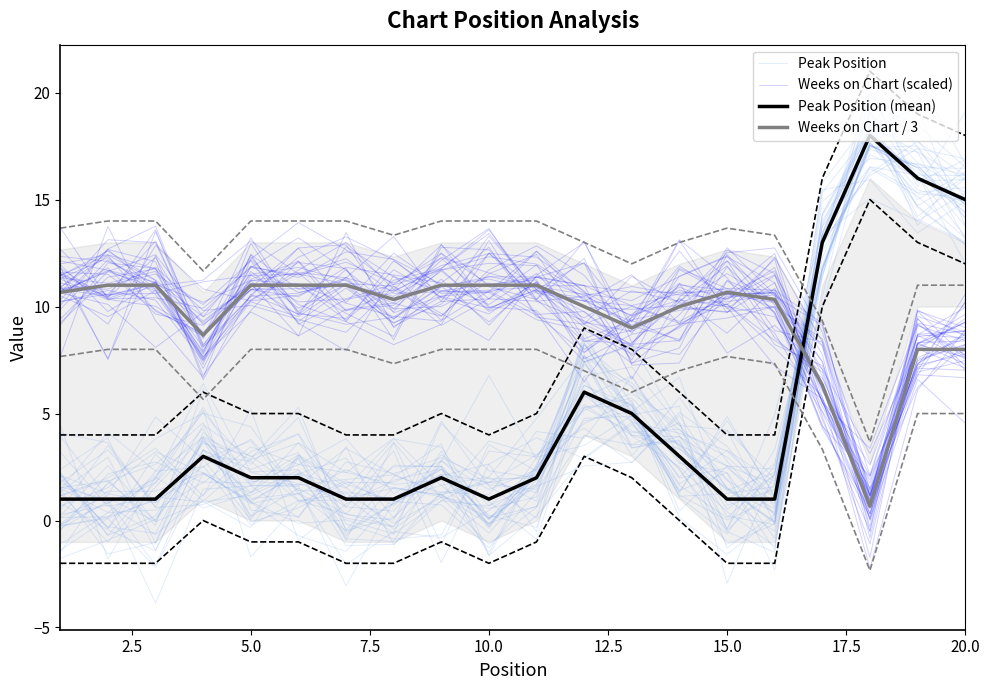

What is the difference between the maximum and minimum values in the Peak Position series?

20.1